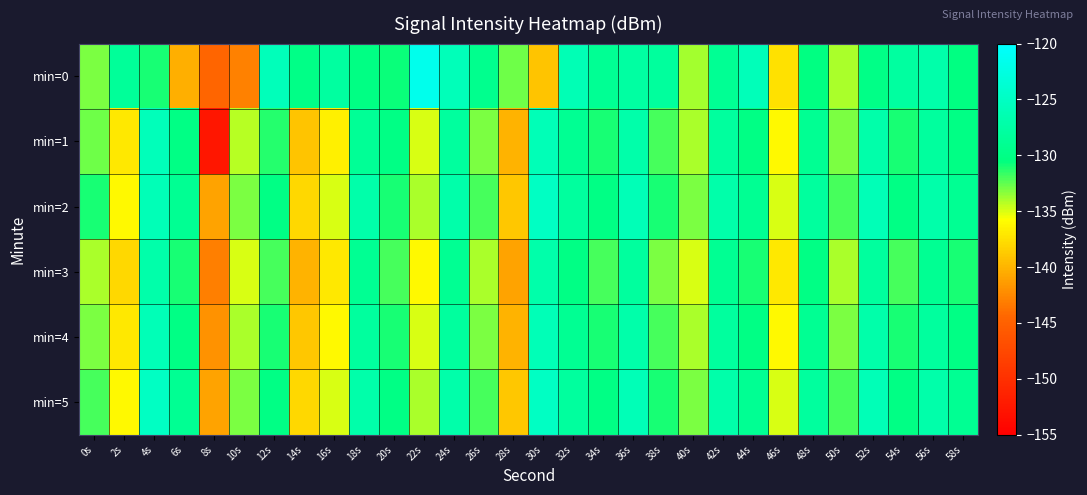

Between 52s and 58s, which series saw the biggest shift?

min=1